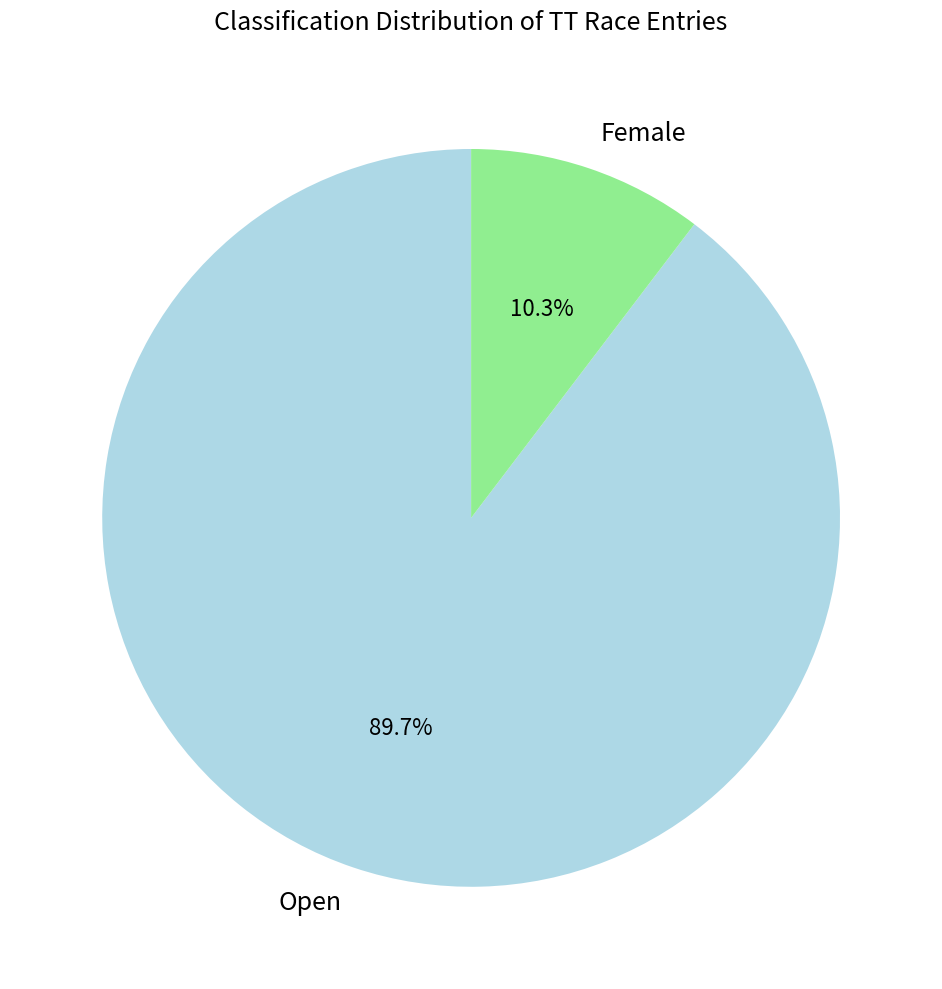

How many slices are in this pie chart?

2